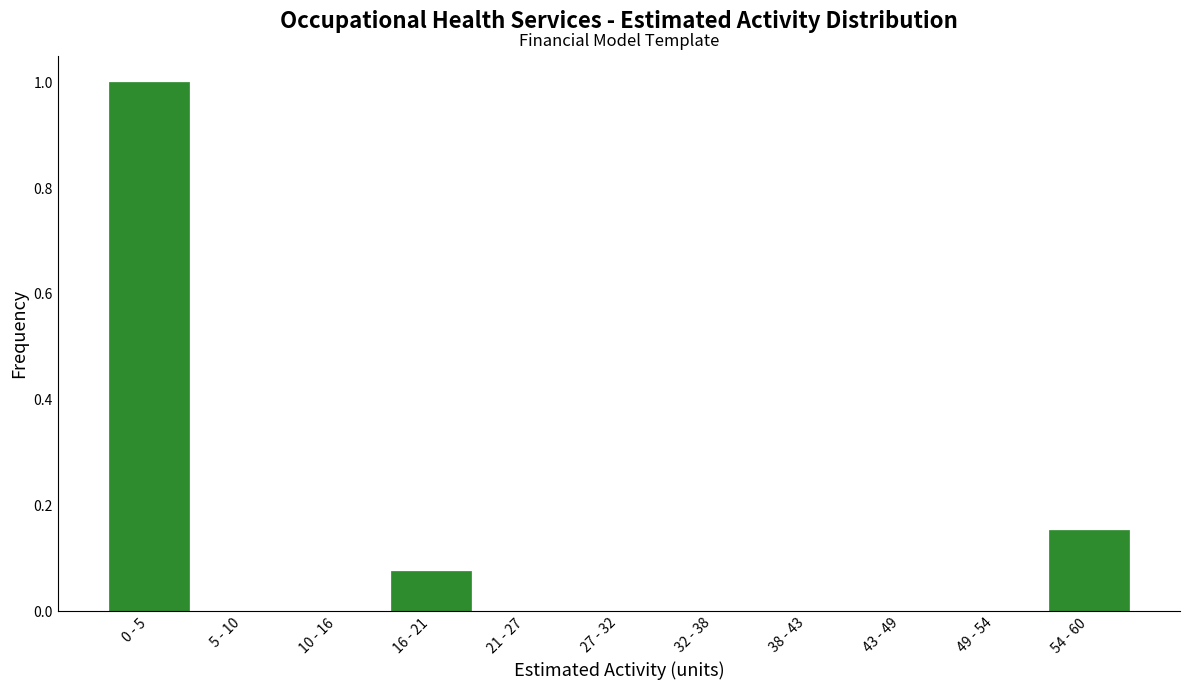

What is the change in value from 16 - 21 to 54 - 60?

+0.1